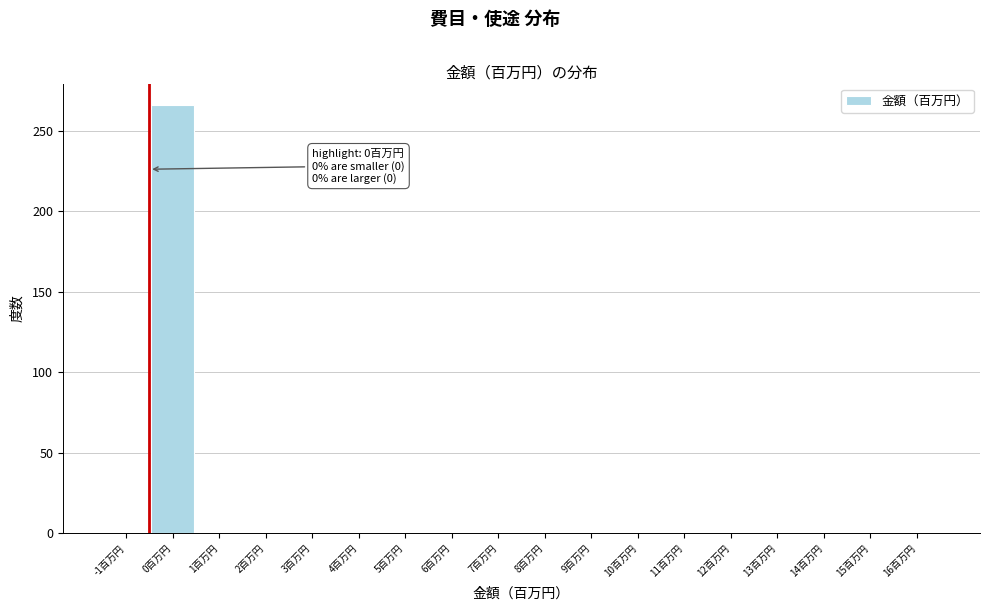

Reading right to left, what are all the values shown in this chart?

16百万円=0	15百万円=0	14百万円=0	13百万円=0	12百万円=0	11百万円=0	10百万円=0	9百万円=0	8百万円=0	7百万円=0	6百万円=0	5百万円=0	4百万円=0	3百万円=0	2百万円=0	1百万円=0	0百万円=266	-1百万円=0